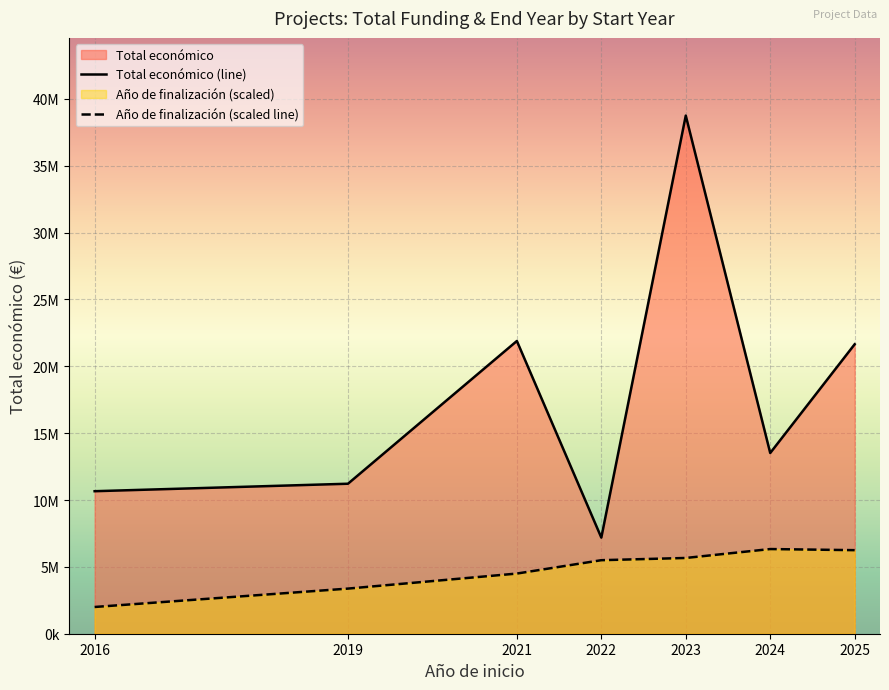

True or false: Año de finalización (scaled line) has a value of 5500000.0 at 2022.

True